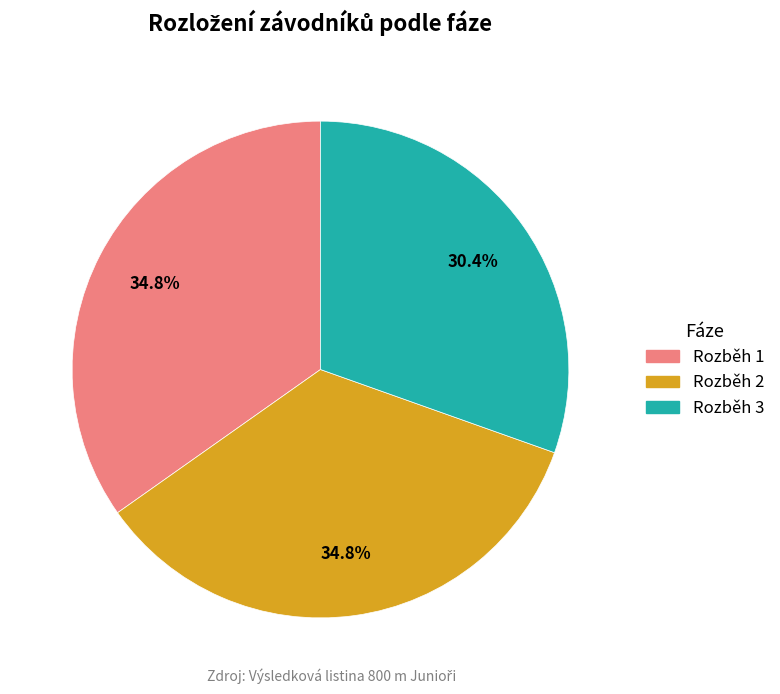

Is Rozběh 1 the majority of the pie?

No